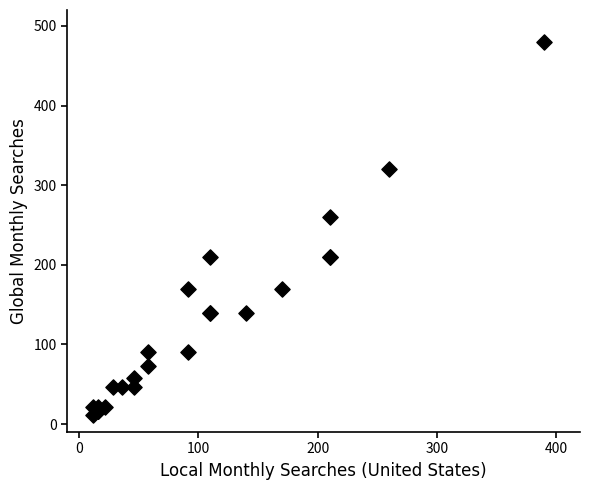

What Y value in the scatter plot is closest to 246?

260